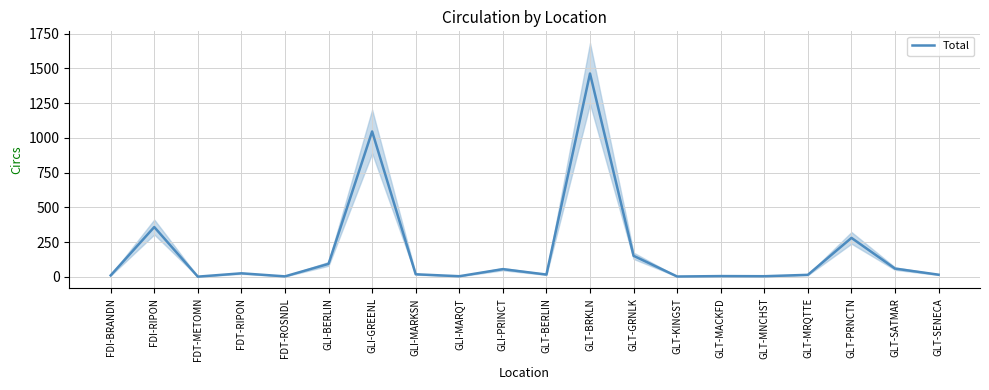

What is the minimum value shown in the chart?

1